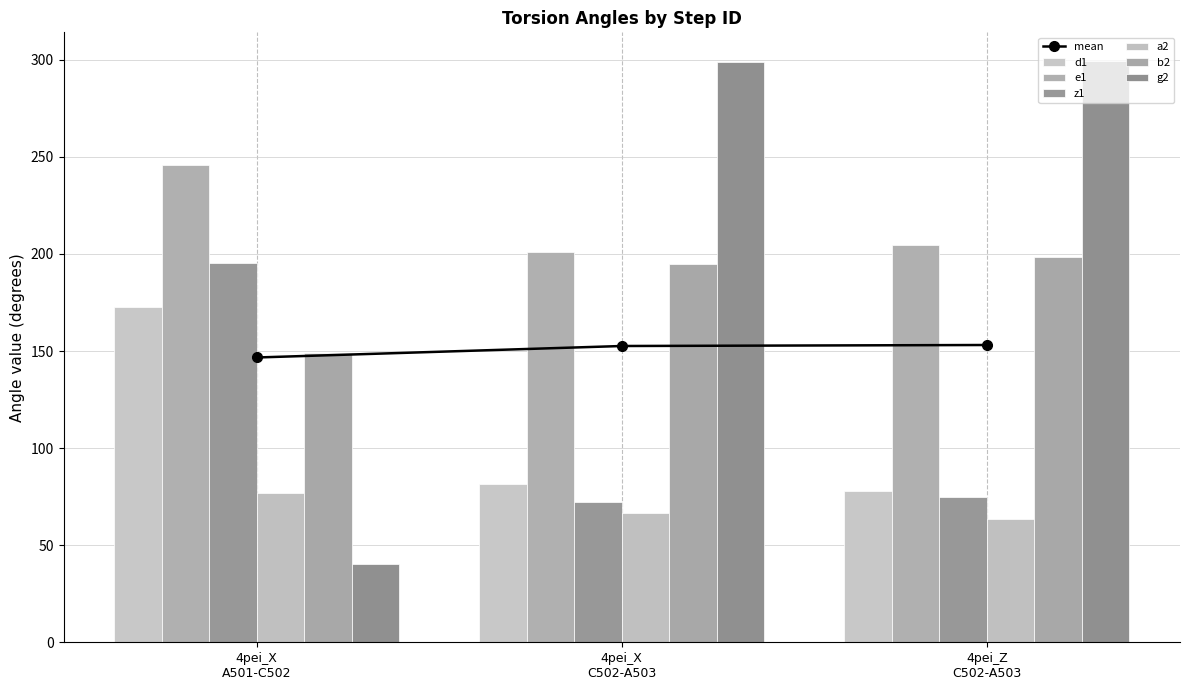

The b2 series shows 149.0 at 4pei_X A501-C502. True or false?

True